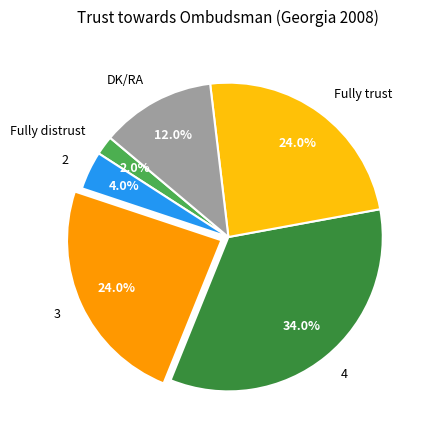

Combined, what portion of the pie is Fully distrust and 2?

6.0%